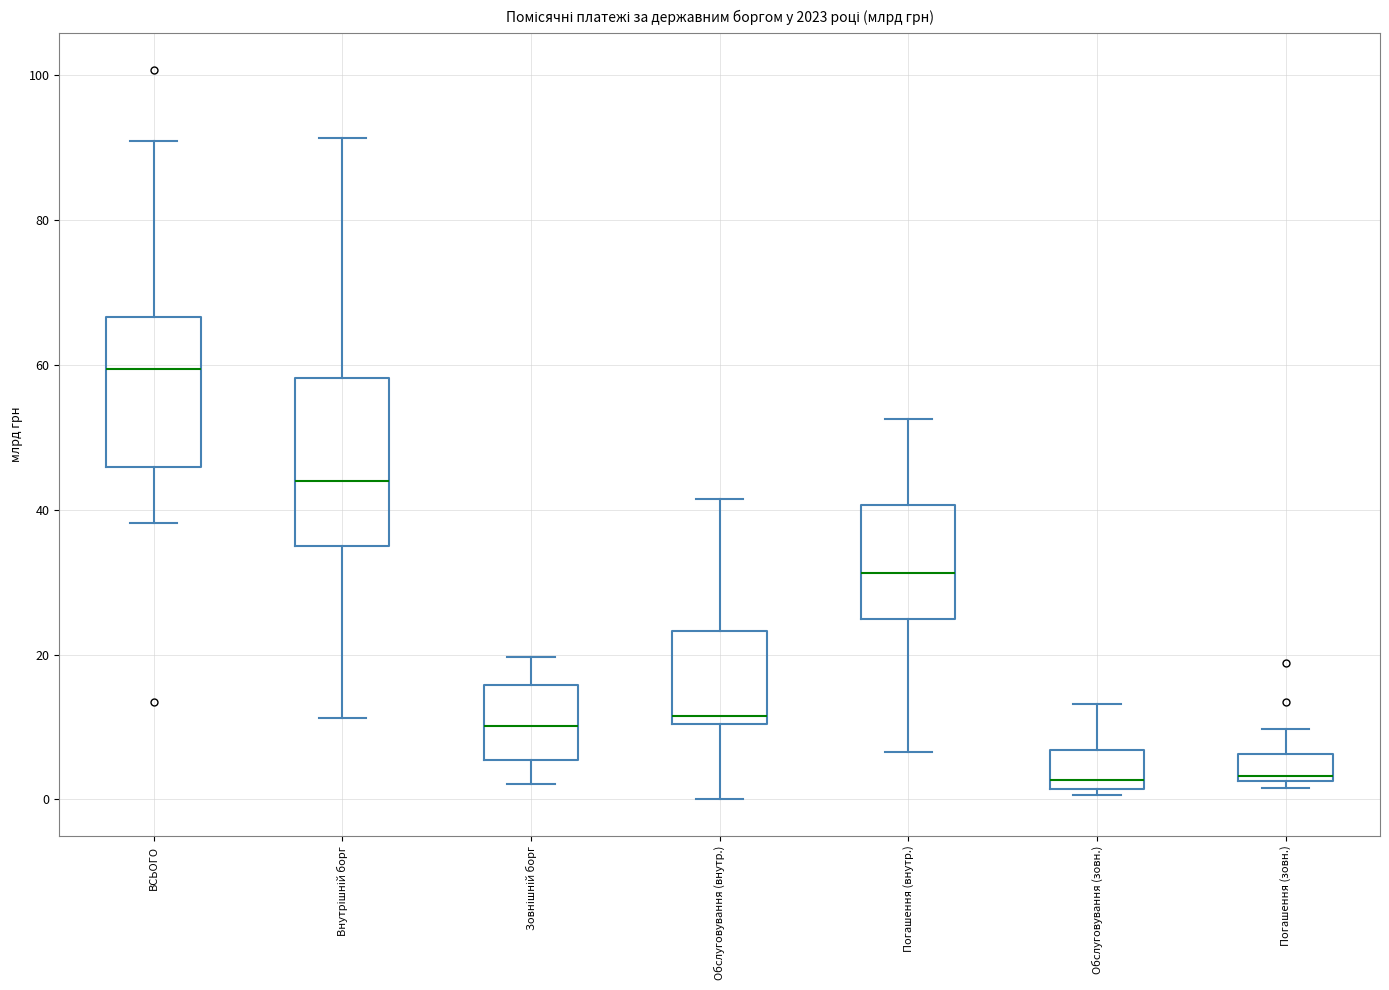

Reading left to right, transcribe this box plot: for each box, give where its median line is, the range the box spans, and where its two whiskers end, as read against the y-axis. The values are not printed on the chart, so give them approximately, as read against the axis.

ВСЬОГО: median 60, box 46 to 66, whiskers 38 to 90
Внутрішній борг: median 44, box 34 to 58, whiskers 12 to 92
Зовнішній борг: median 10, box 6 to 16, whiskers 2 to 20
Обслуговування (внутр.): median 12, box 10 to 24, whiskers 0 to 42
Погашення (внутр.): median 32, box 24 to 40, whiskers 6 to 52
Обслуговування (зовн.): median 2 (just above the box's lower edge), box 2 to 6, whiskers 0 to 14
Погашення (зовн.): median 4, box 2 to 6, whiskers 2 (just below the box's lower edge) to 10